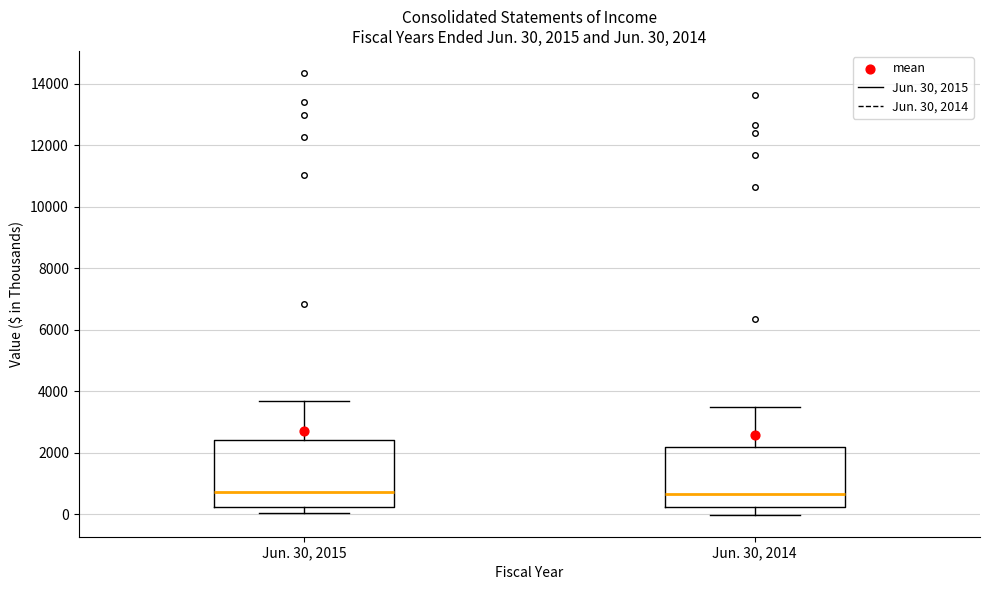

Which box is the tallest, from its lower edge to its upper edge?

Jun. 30, 2015